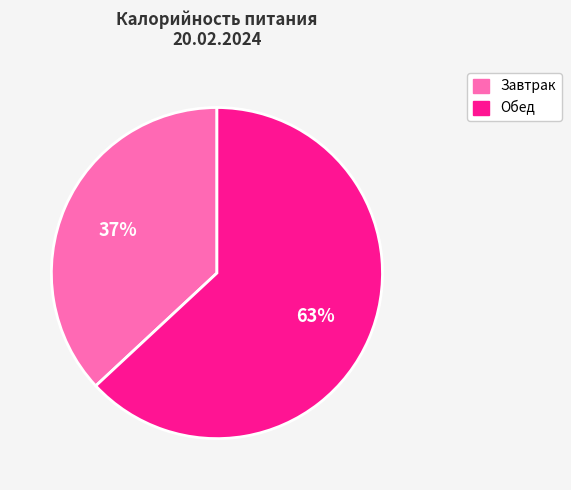

Between Завтрак and Обед, which is larger?

Обед